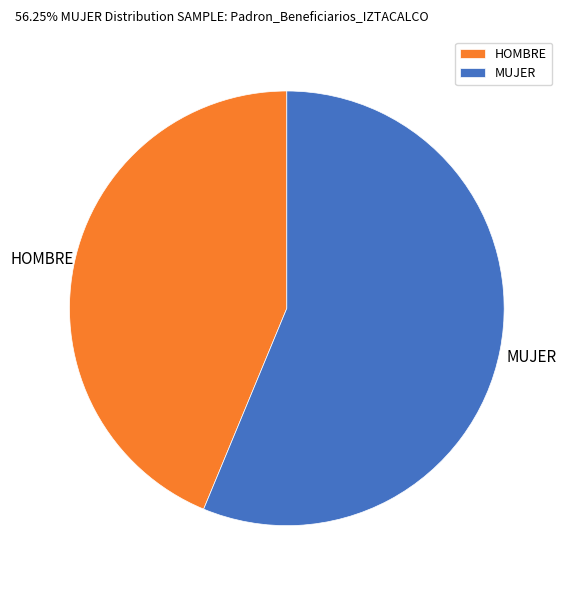

Do HOMBRE and MUJER together represent more than half of the pie?

Yes